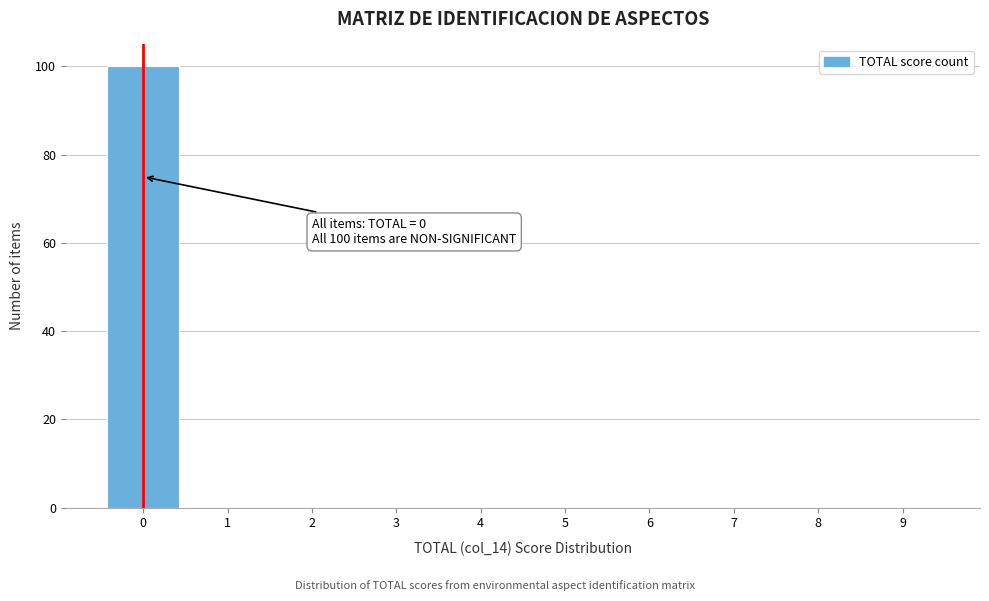

Which range on the x-axis has the tallest bar?

-0.5 to 0.5